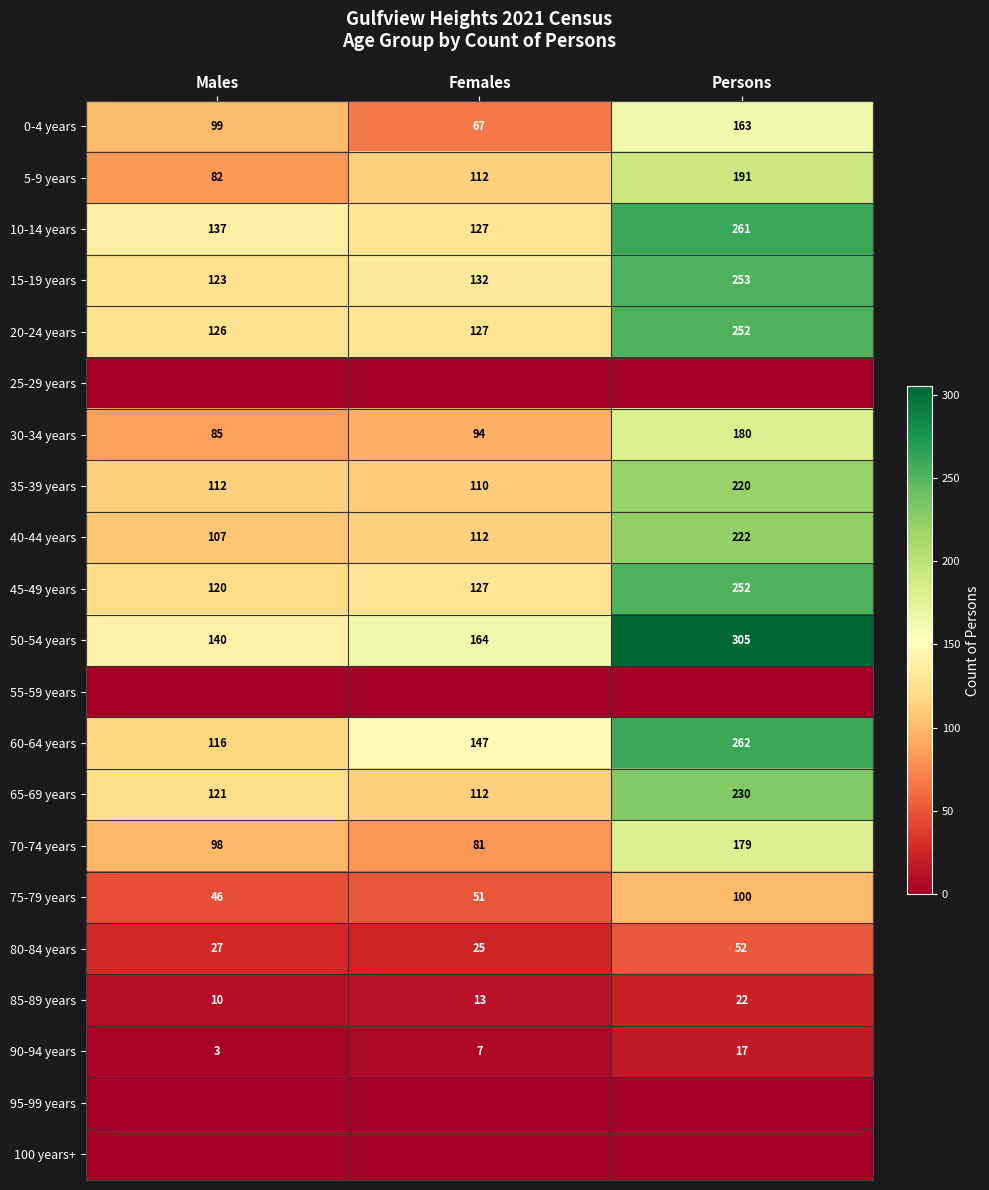

What is the difference between the second highest and minimum values in the 75-79 years series?

5